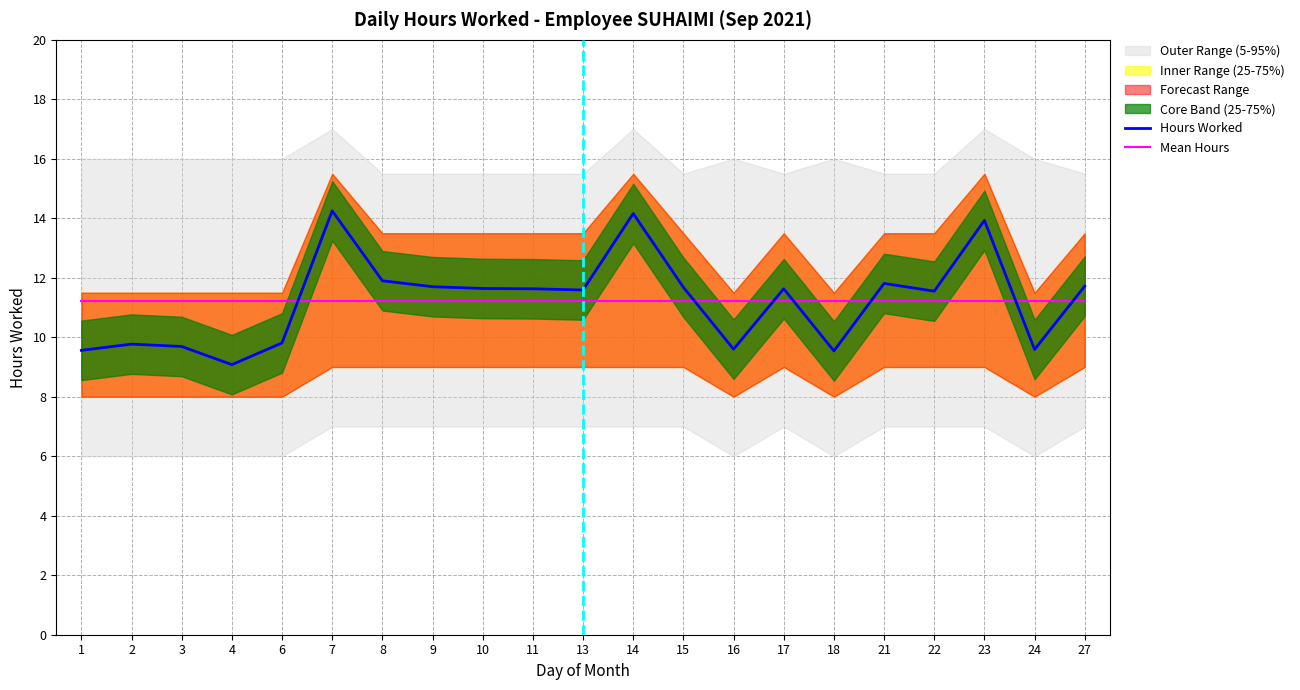

At which label is Hours Worked closest to 11?

22